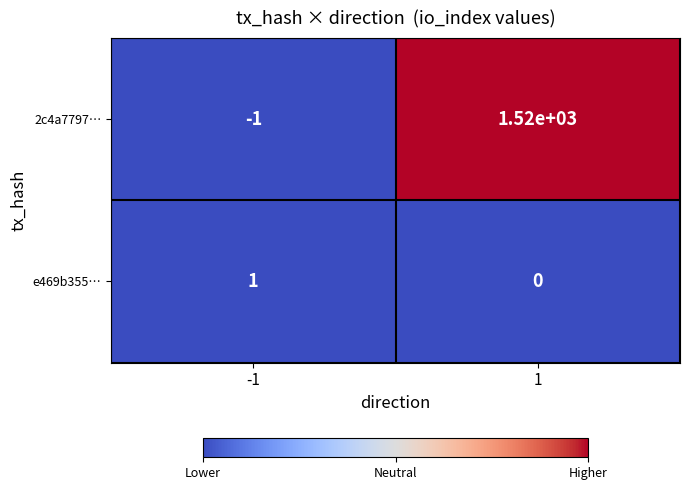

List the series in order of their overall mean, highest first.

2c4a7797…, e469b355…